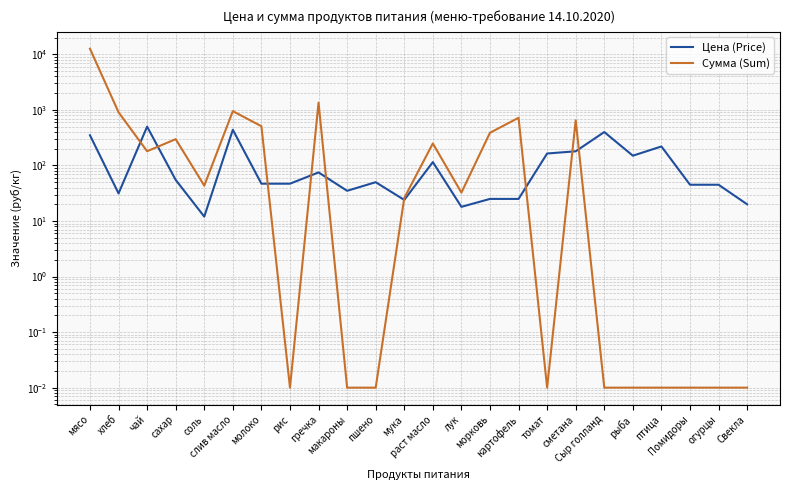

How many data points in Цена (Price) are above 50?

11